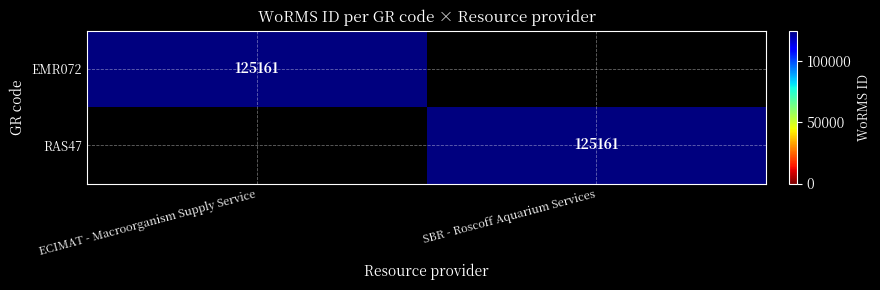

True or false: EMR072 has a value of 125161 at ECIMAT - Macroorganism Supply Service.

True